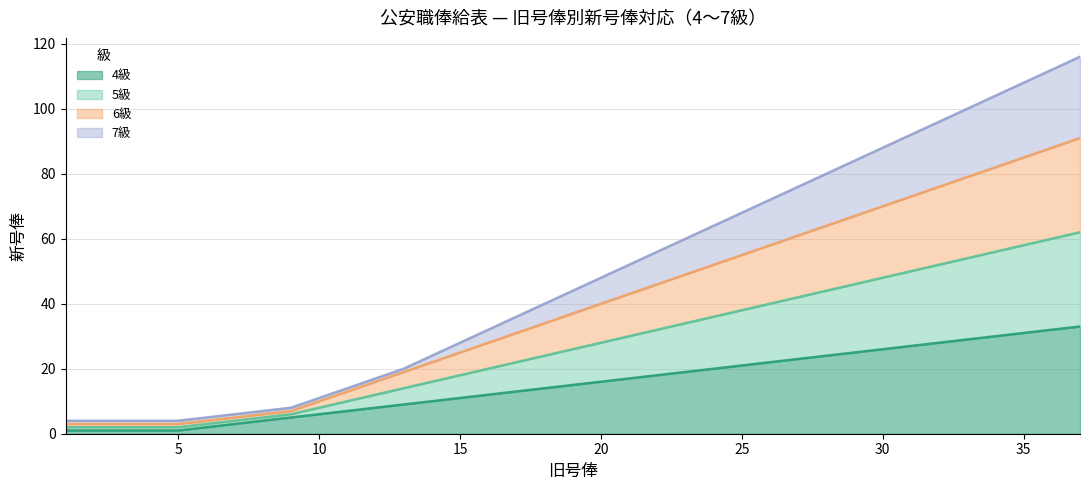

What is the average value of the 6級 series?

39